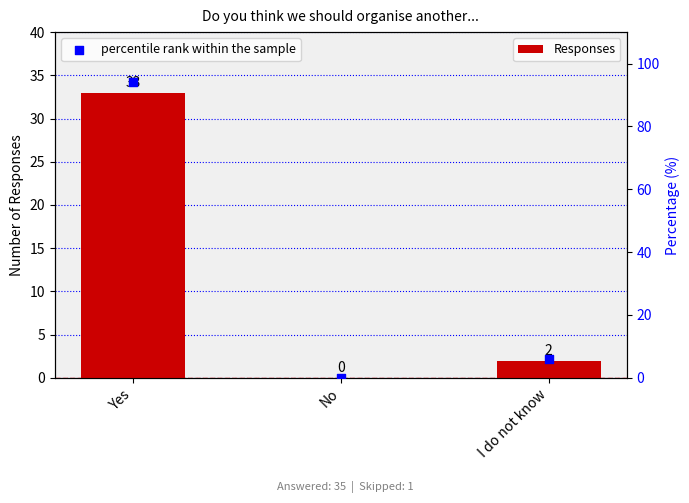

Which series contains the lowest Y value?

Responses